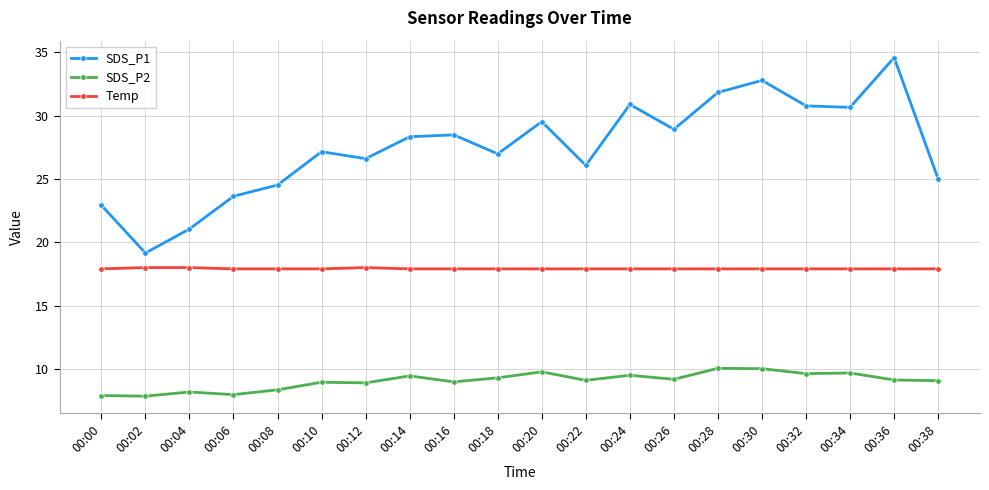

What are all the series names shown in the legend?

SDS_P1, SDS_P2, Temp